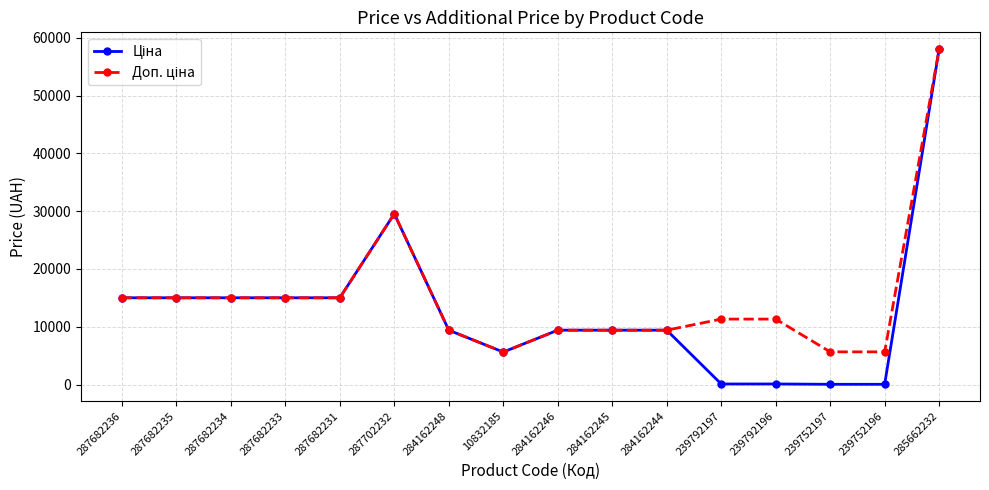

How many lines are shown in the chart?

2